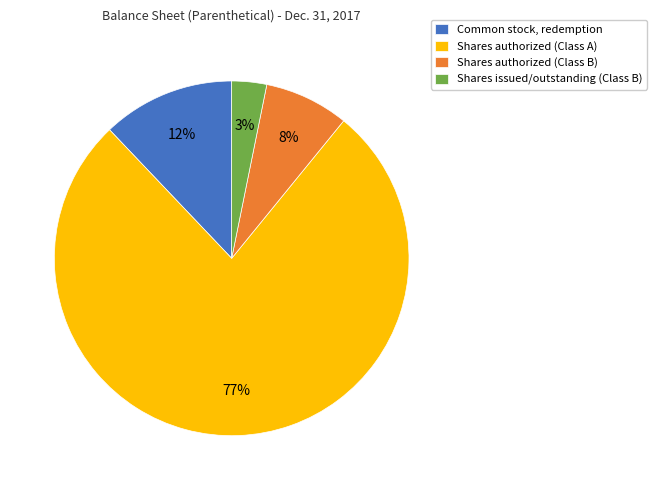

Between Shares issued/outstanding (Class B) and Common stock, redemption, which is larger?

Common stock, redemption